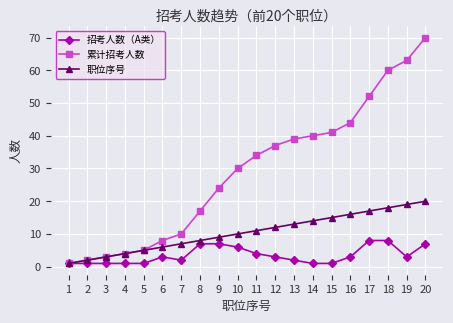

Rank the series at 19 from highest to lowest value.

累计招考人数, 职位序号, 招考人数（A类）